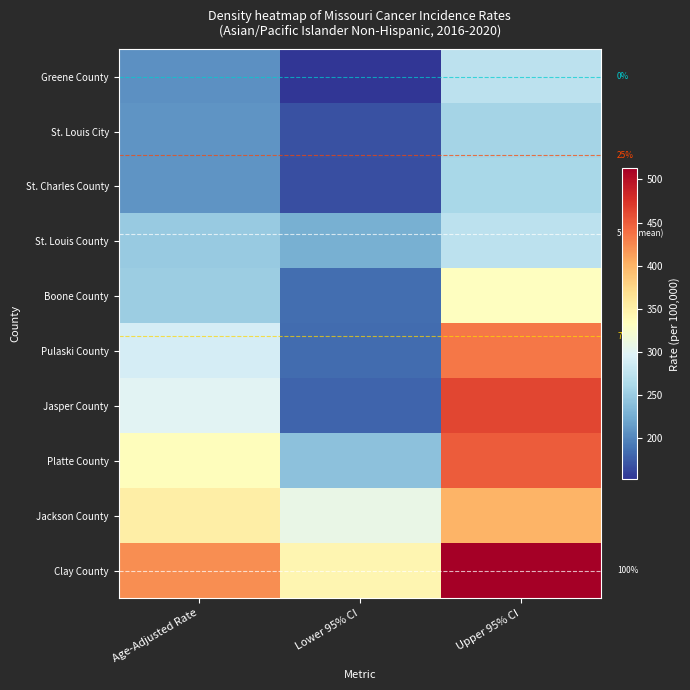

How many data points does each series have?

3